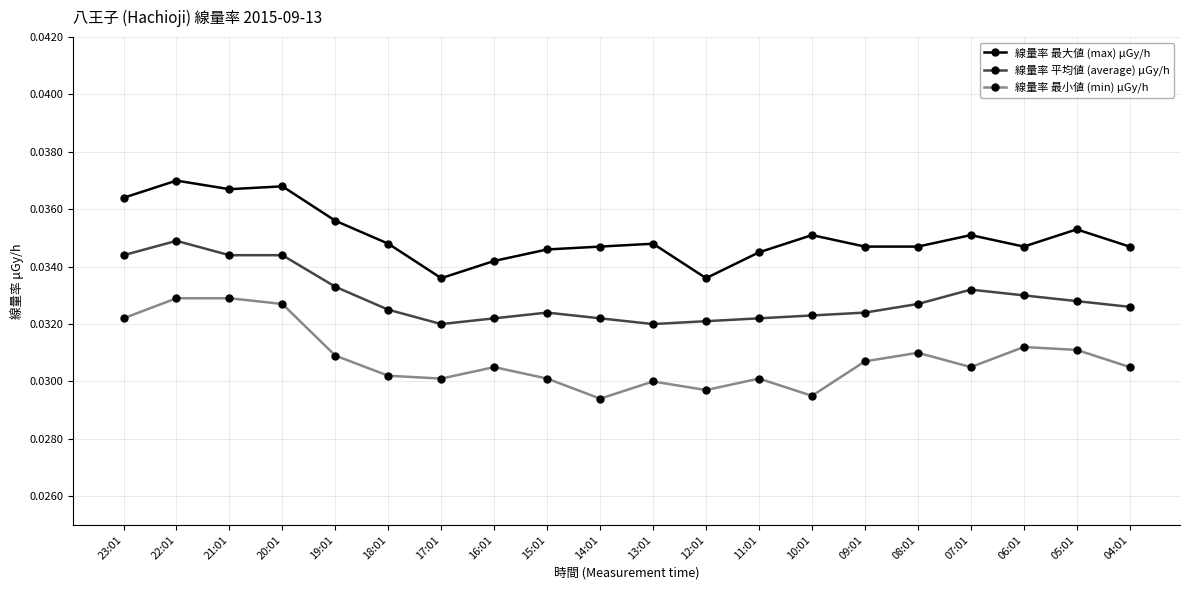

Rank the series by their average value, from lowest to highest.

線量率 最小値 (min) μGy/h, 線量率 平均値 (average) μGy/h, 線量率 最大値 (max) μGy/h